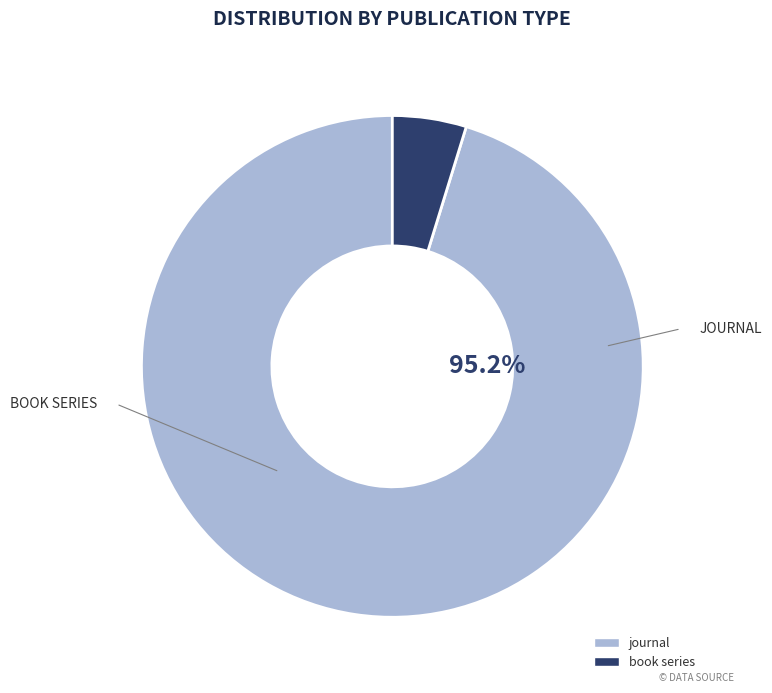

What is the largest slice in the pie chart?

journal